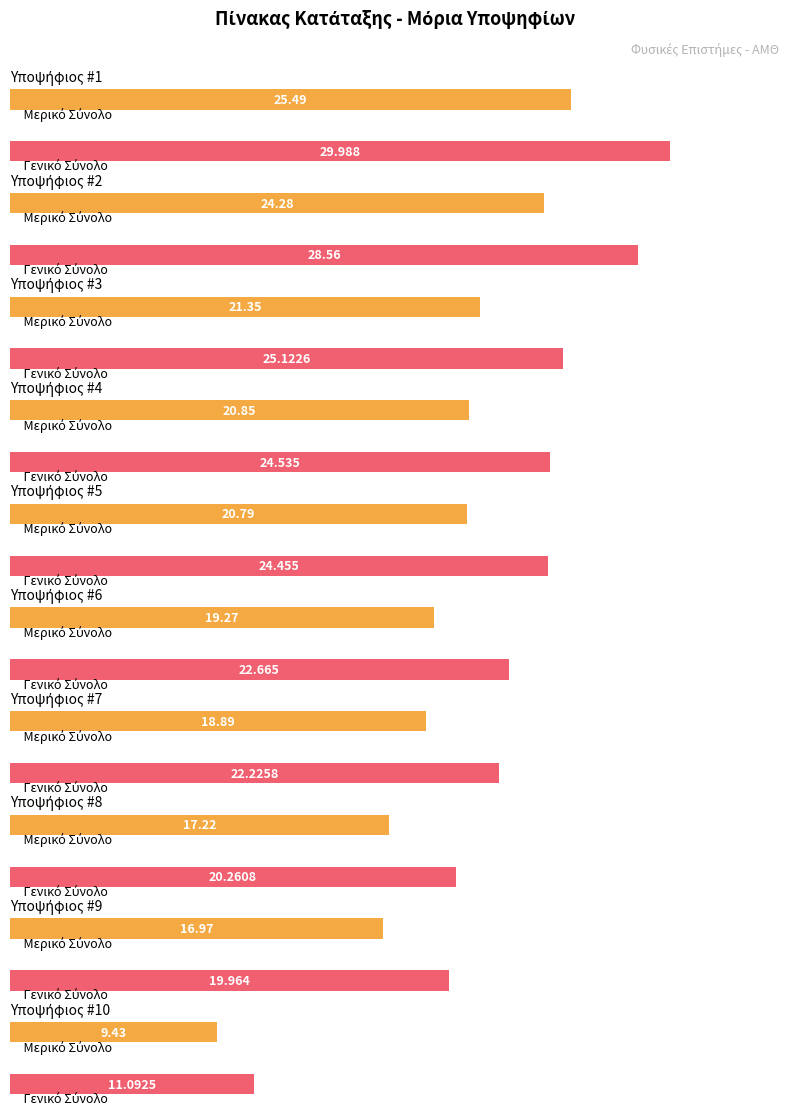

At which category does the chart reach its minimum across all series?

10